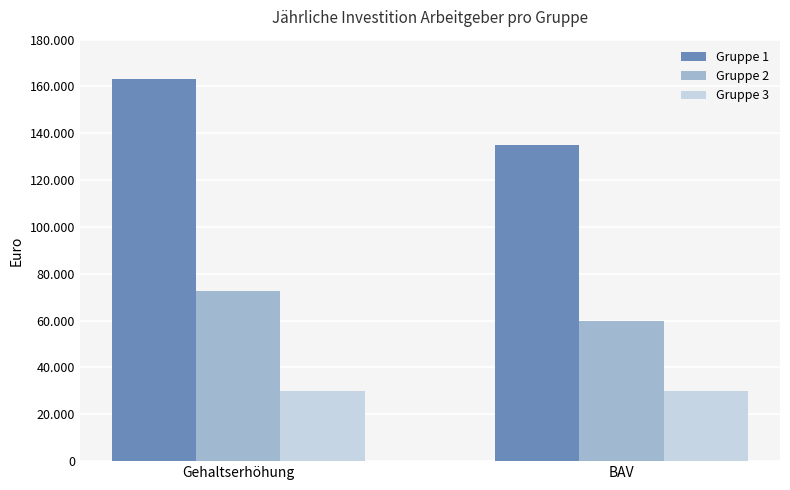

What is the approximate value of Gruppe 3 at BAV?

30000.0